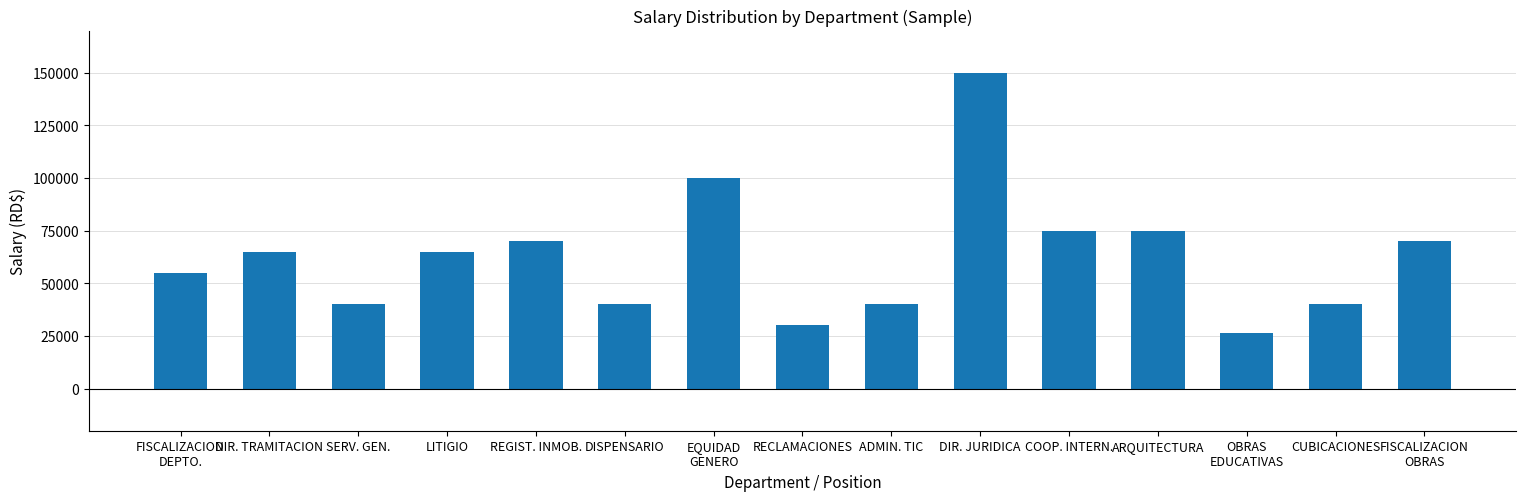

What is the minimum value shown in the chart?

26250